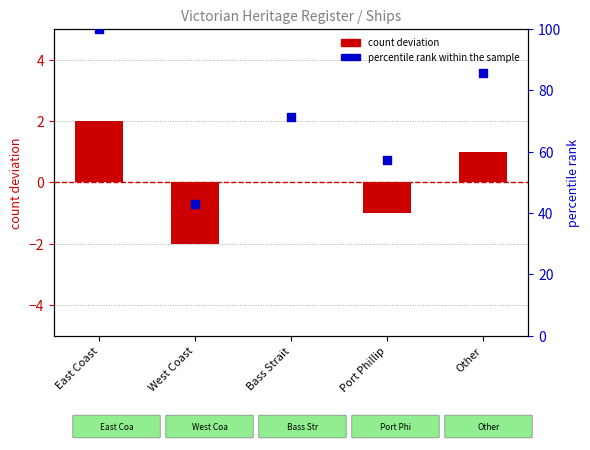

Is the value of percentile rank within the sample at Bass Strait greater than the value of count deviation at Port Phillip?

Yes